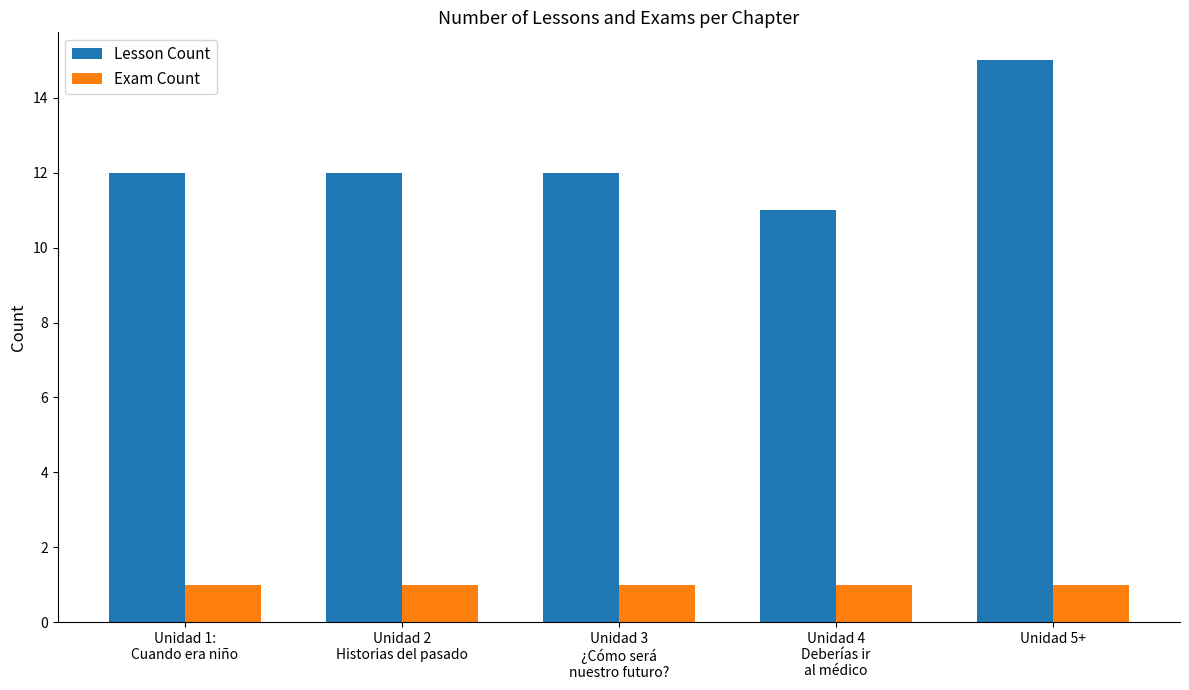

Is it true that Lesson Count equals 15 at Unidad 4
Deberías ir
al médico?

False